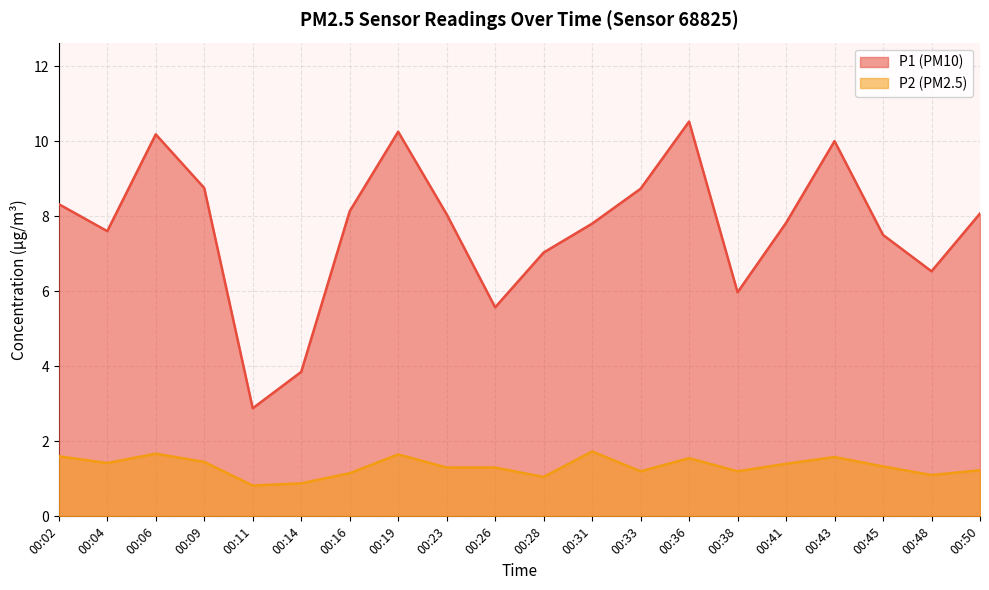

True or false: P1 and P2 cross at least once.

False